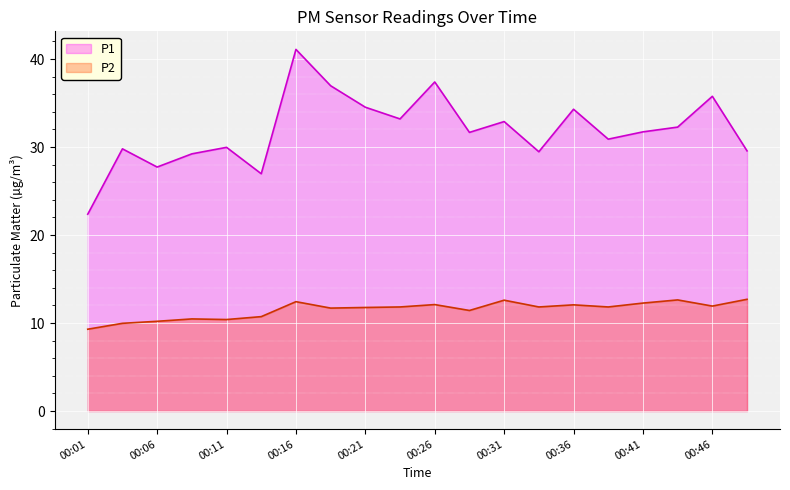

What is the average value of the P2_line series?

11.5